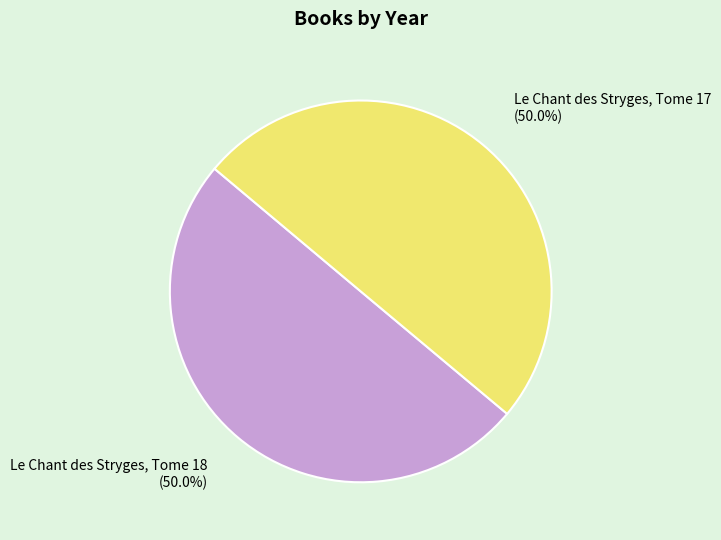

What percentage is the Le Chant des Stryges, Tome 18 slice, to the nearest percent?

50%